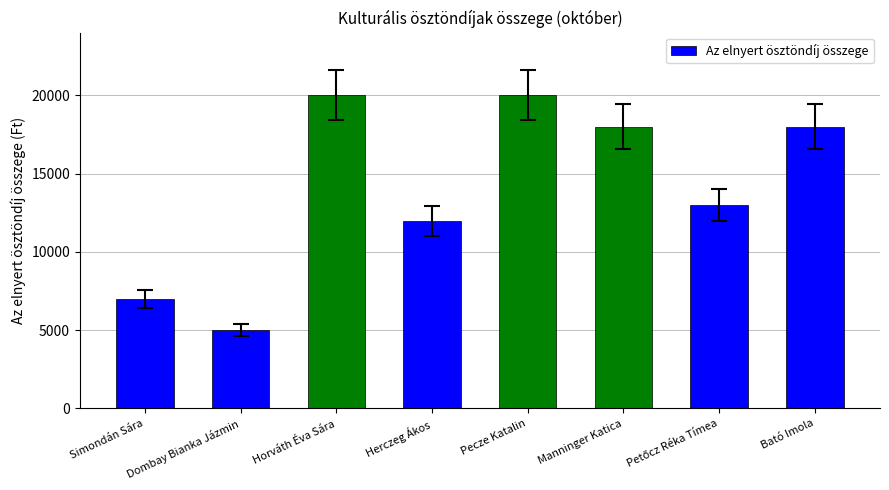

Is it true that the value at Pecze Katalin is 11338?

False